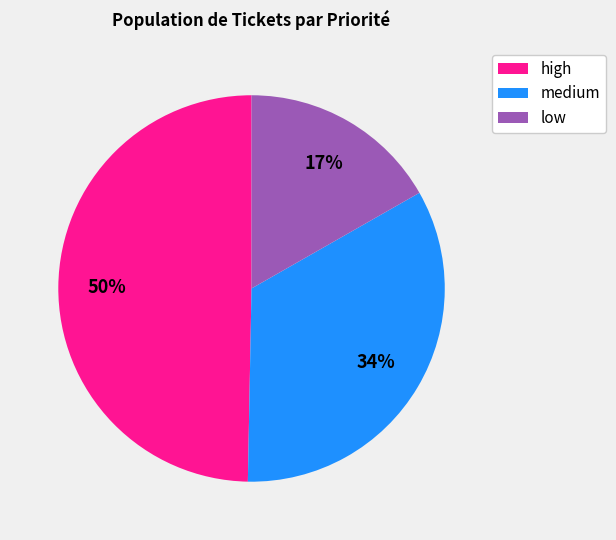

Combined, do high and medium account for over 50%?

Yes